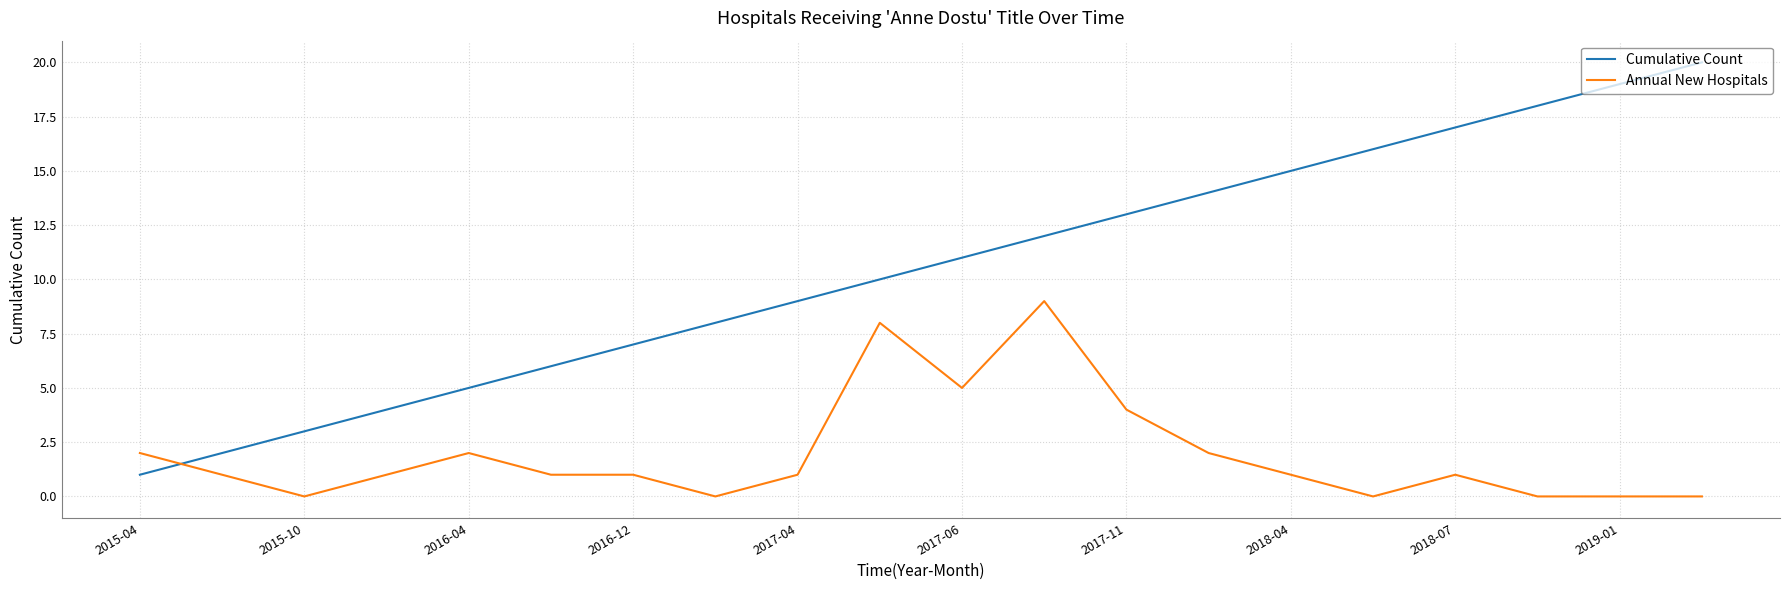

Rank the series by their maximum value, from lowest to highest.

Annual New Hospitals, Cumulative Count